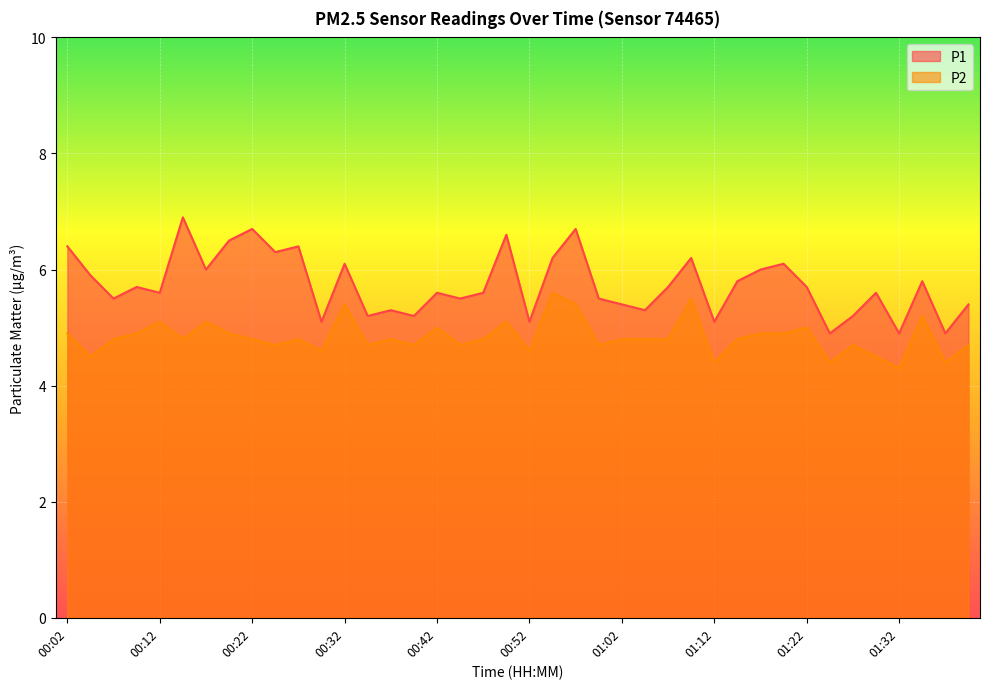

The value of P1 at 01:37 is 4.9. True or false?

True